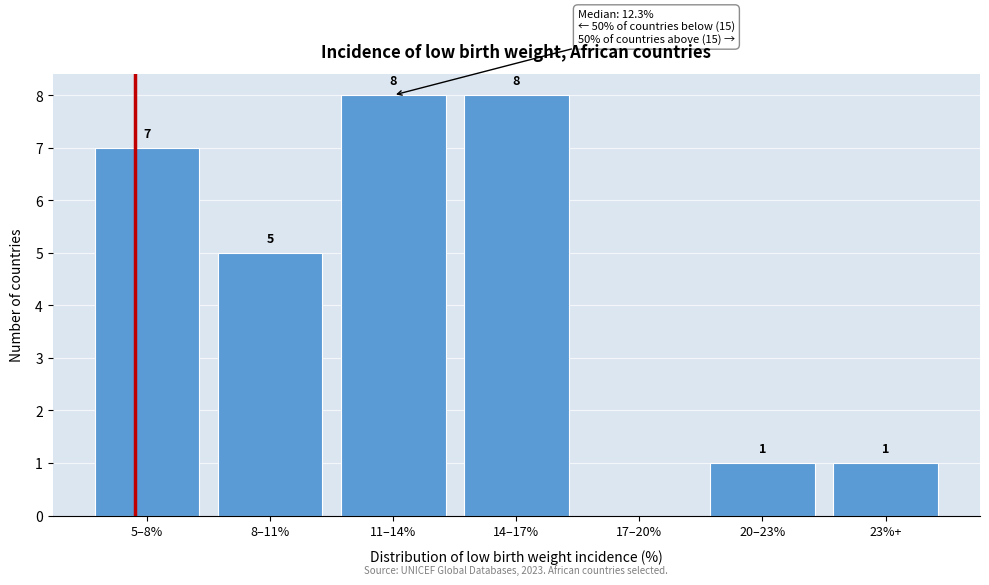

Reading right to left, what are all the values shown in this chart?

23%+=1	20–23%=1	17–20%=0	14–17%=8	11–14%=8	8–11%=5	5–8%=7